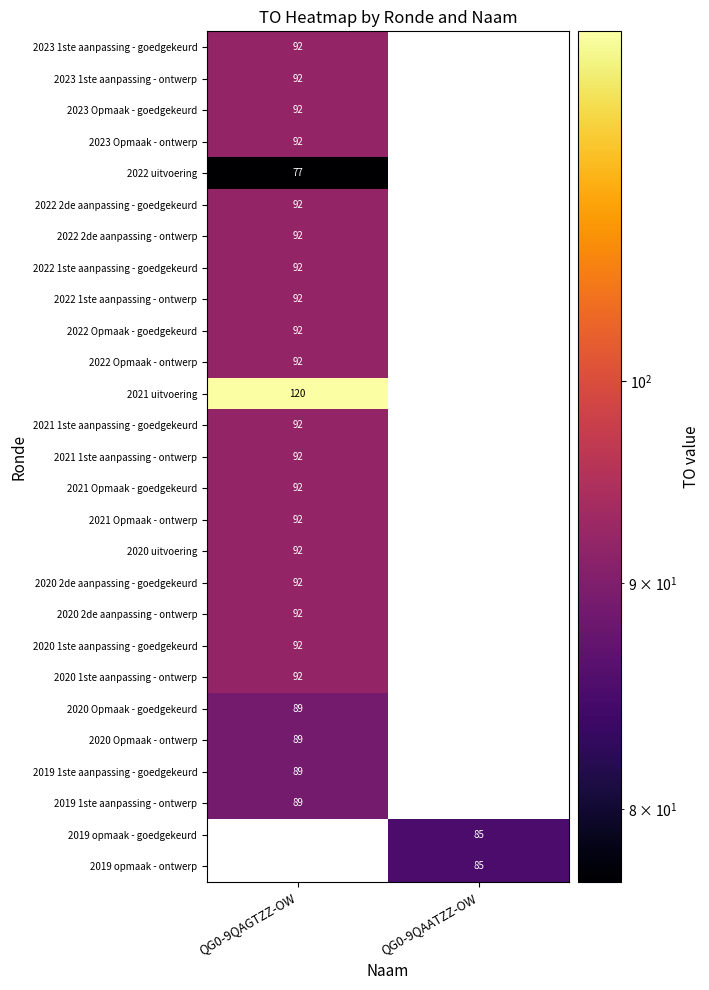

Is it true that 2020 1ste aanpassing - ontwerp equals 92 at QG0-9QAGTZZ-OW?

True